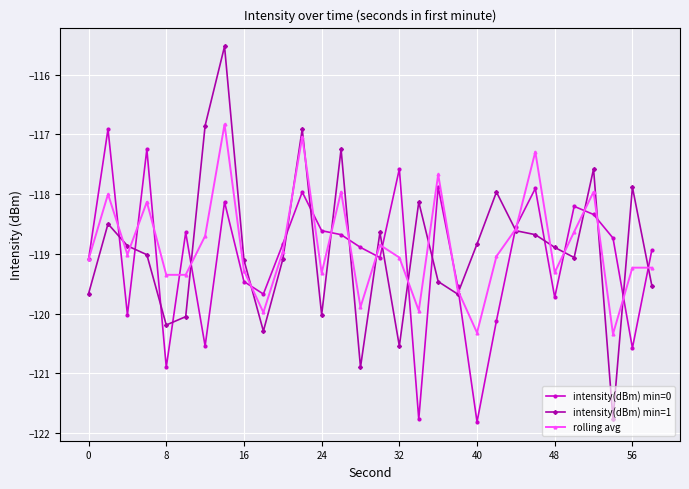

What is the value of the intensity(dBm) min=0 point at the 13th from the left?

-118.6